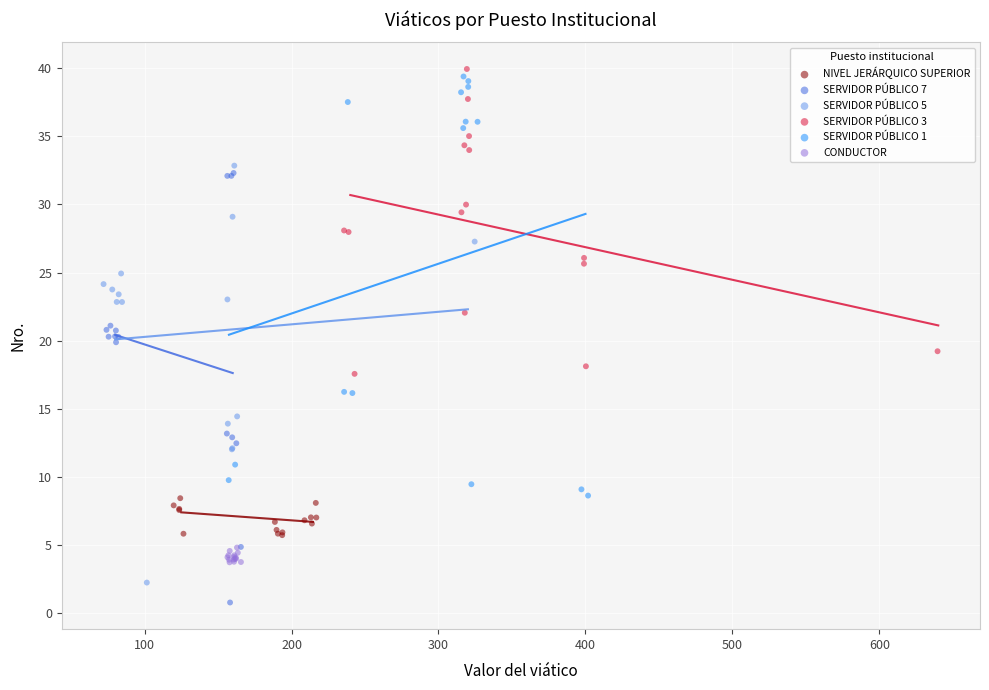

What are all the series names shown in the legend?

NIVEL JERÁRQUICO SUPERIOR, SERVIDOR PÚBLICO 7, SERVIDOR PÚBLICO 5, SERVIDOR PÚBLICO 3, SERVIDOR PÚBLICO 1, CONDUCTOR